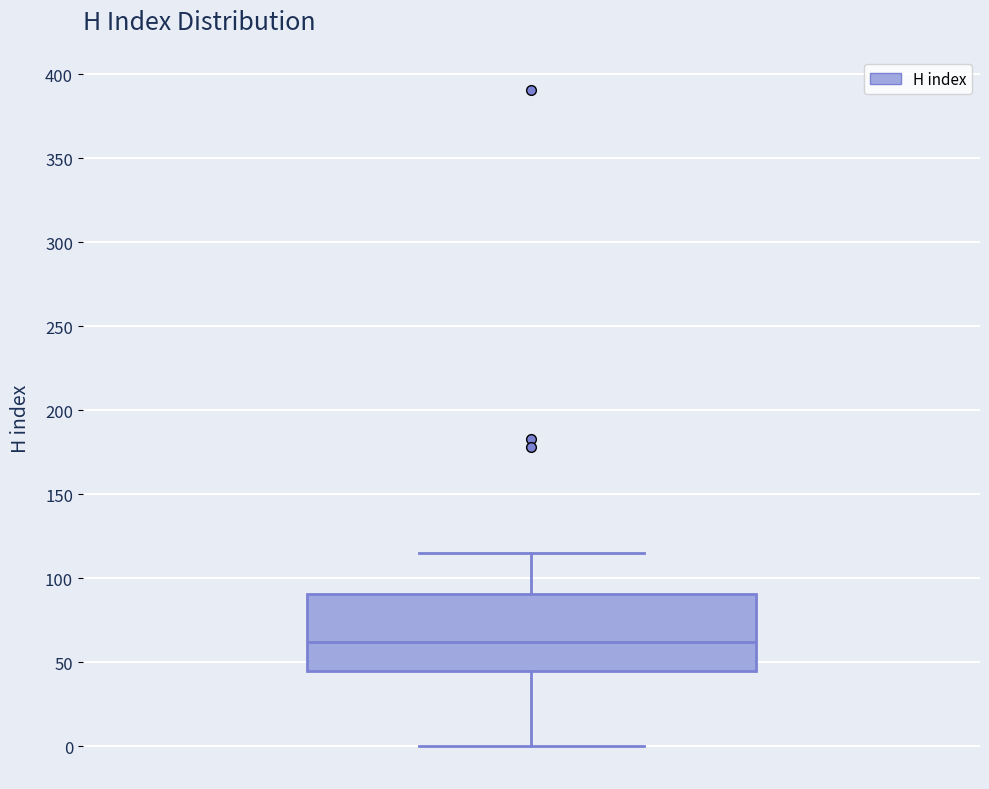

Where is the upper edge of the box on the y-axis? The values are not printed on the chart, so give them approximately, as read against the axis.

90